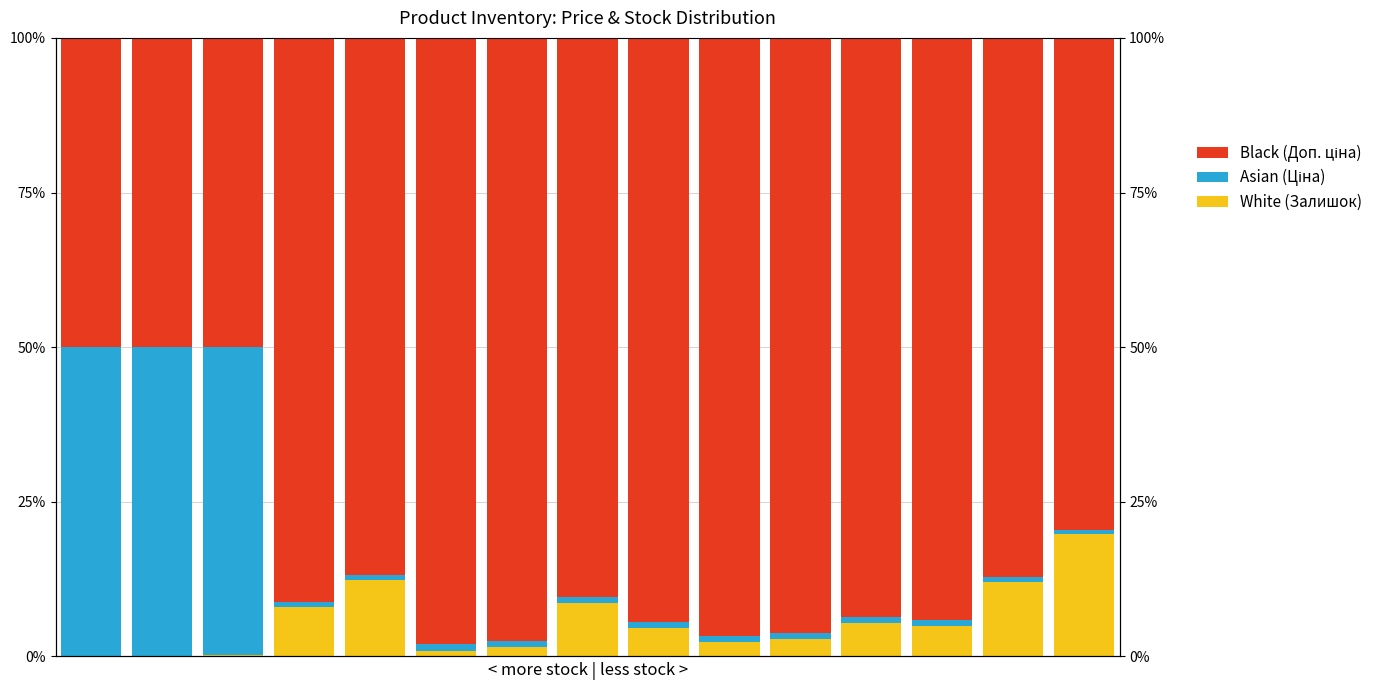

Reading left to right, extract all data points from this chart.

White (Залишок): 0.1	0.1	0.2	7.9	12.3	1.0	1.4	8.7	4.5	2.4	2.8	5.4	4.9	12.0	19.7
Asian (Ціна): 49.9	50.0	49.9	0.9	0.9	1.0	1.0	0.9	0.9	1.0	1.0	0.9	0.9	0.9	0.8
Black (Доп. ціна): 49.9	50.0	49.9	91.2	86.8	98.1	97.6	90.4	94.5	96.6	96.3	93.6	94.2	87.1	79.5